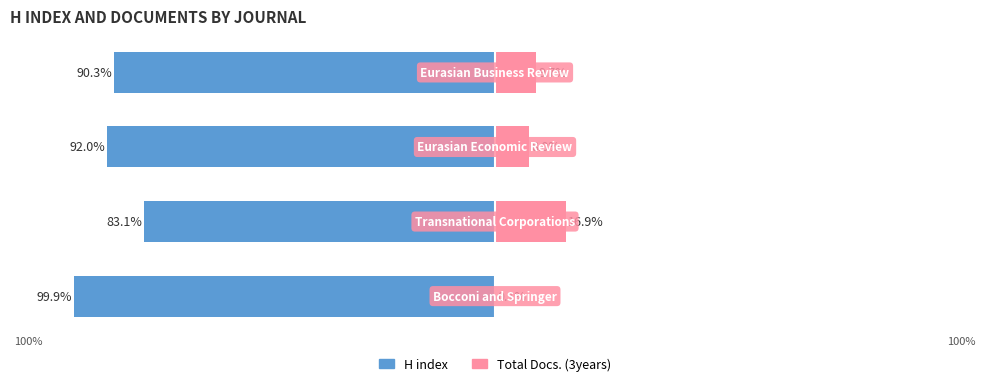

How many values in the Total Docs. (3years) series exceed 9?

2